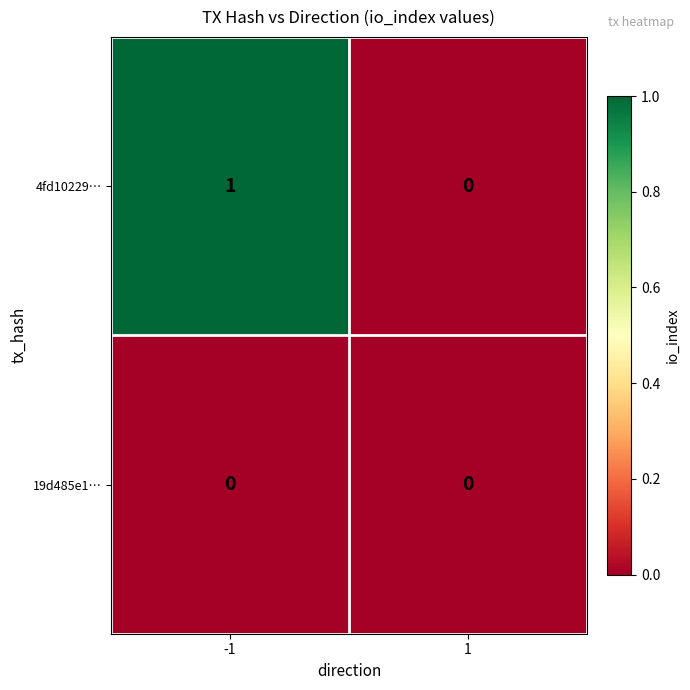

At -1, list the series in order from smallest to largest.

19d485e1…, 4fd10229…